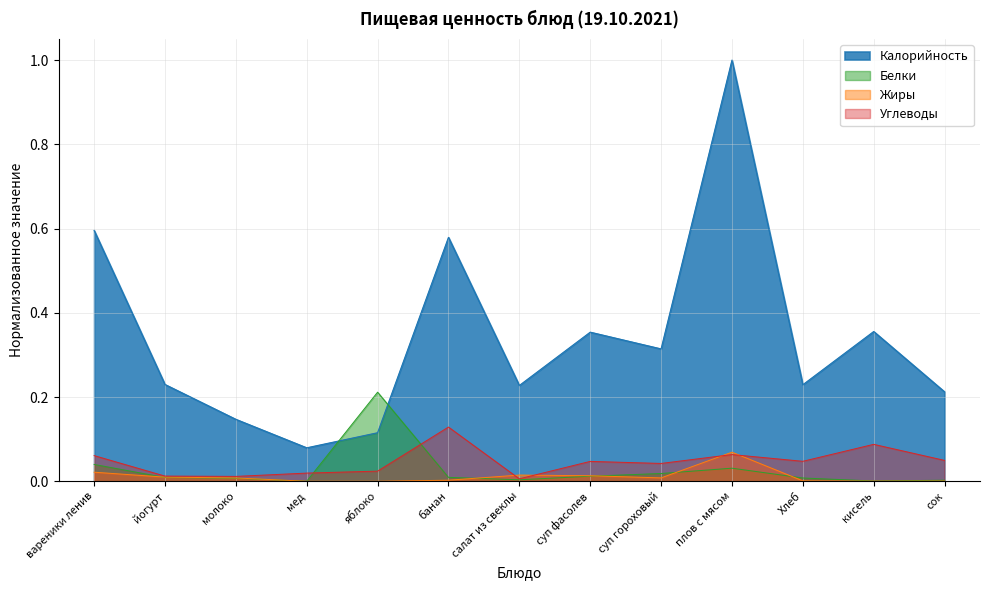

What is the label of the 7th point from the left?

салат из свеклы